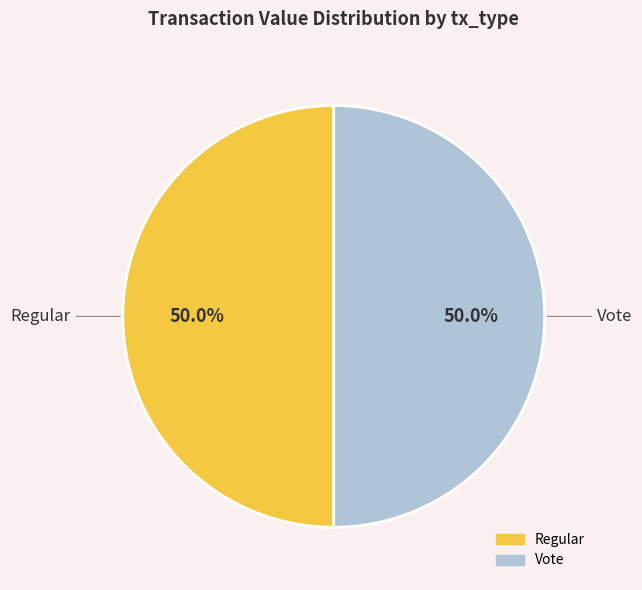

Combined, what portion of the pie is Vote and Regular?

100.0%